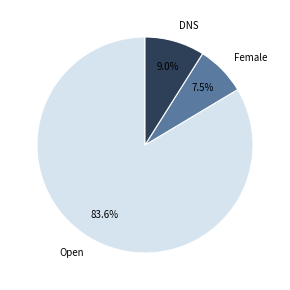

What is the majority slice?

Open